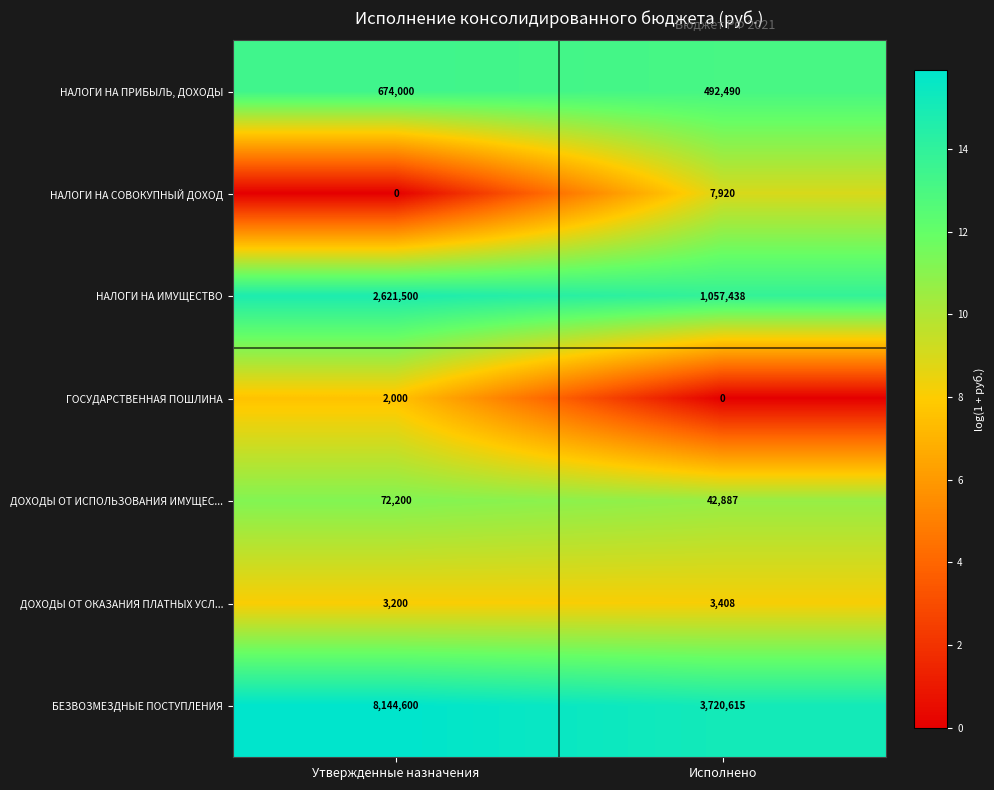

What is the approximate value of ДОХОДЫ ОТ ИСПОЛЬЗОВАНИЯ ИМУЩЕС... at Исполнено, to the nearest 10?

42890